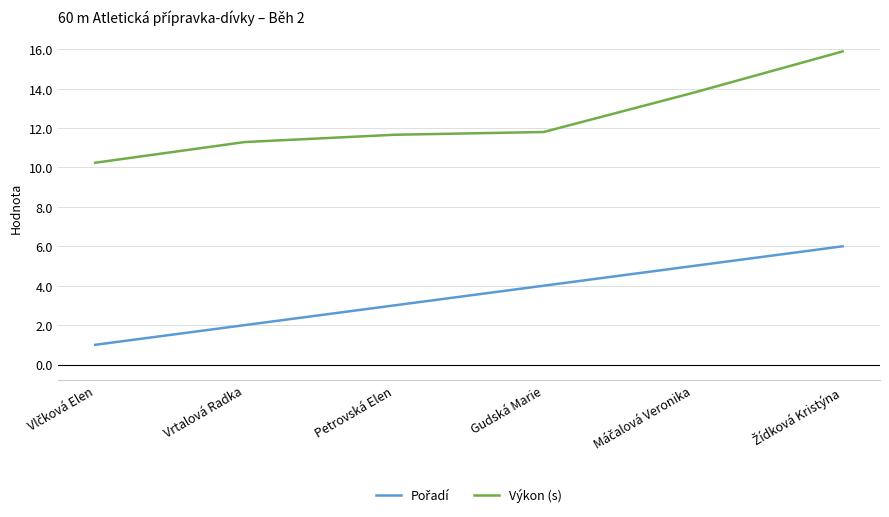

The Výkon (s) series shows 11.3 at Vrtalová Radka. True or false?

True